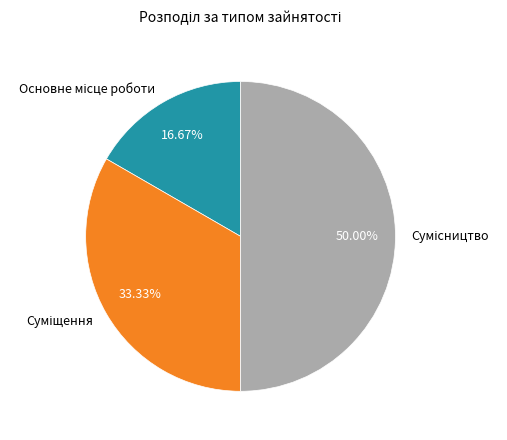

Count the number of slices in the pie.

3